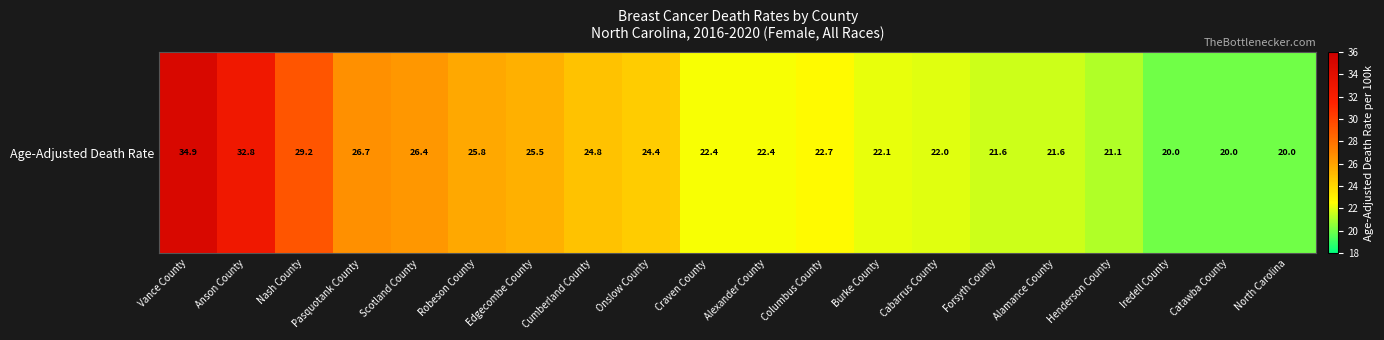

Reading left to right, extract all data points from this chart.

34.9	32.8	29.2	26.7	26.4	25.8	25.5	24.8	24.4	22.4	22.4	22.7	22.1	22.0	21.6	21.6	21.1	20.0	20.0	20.0